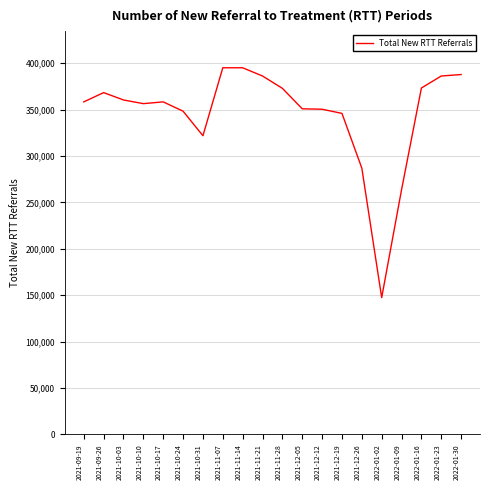

What is the difference between the values at 2021-11-14 and 2022-01-23?

8870